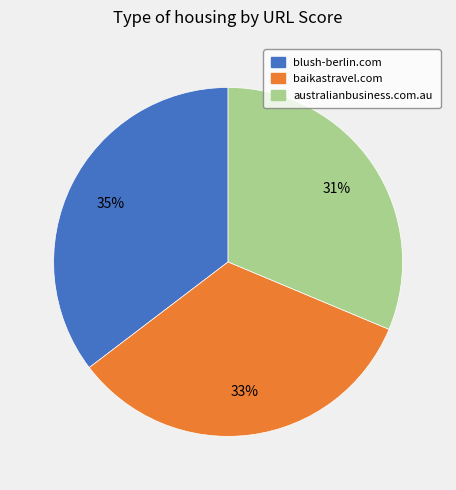

The baikastravel.com slice represents 33% of the pie. True or false?

True